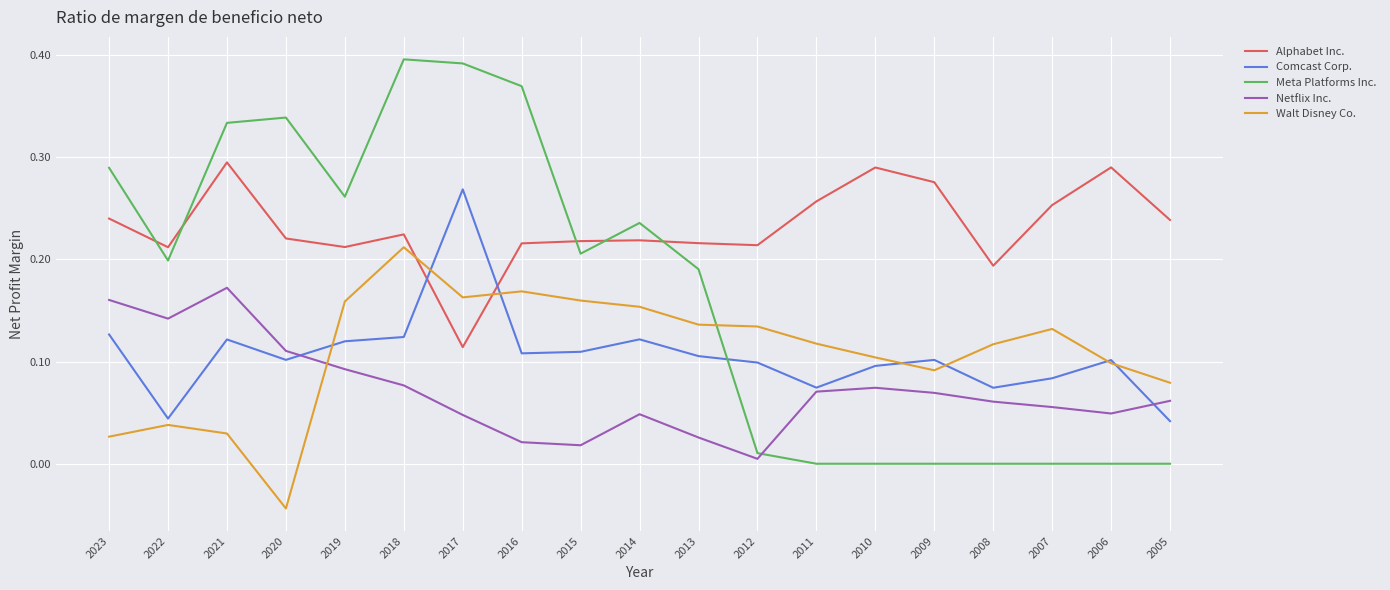

Does the chart have visible grid lines?

Yes